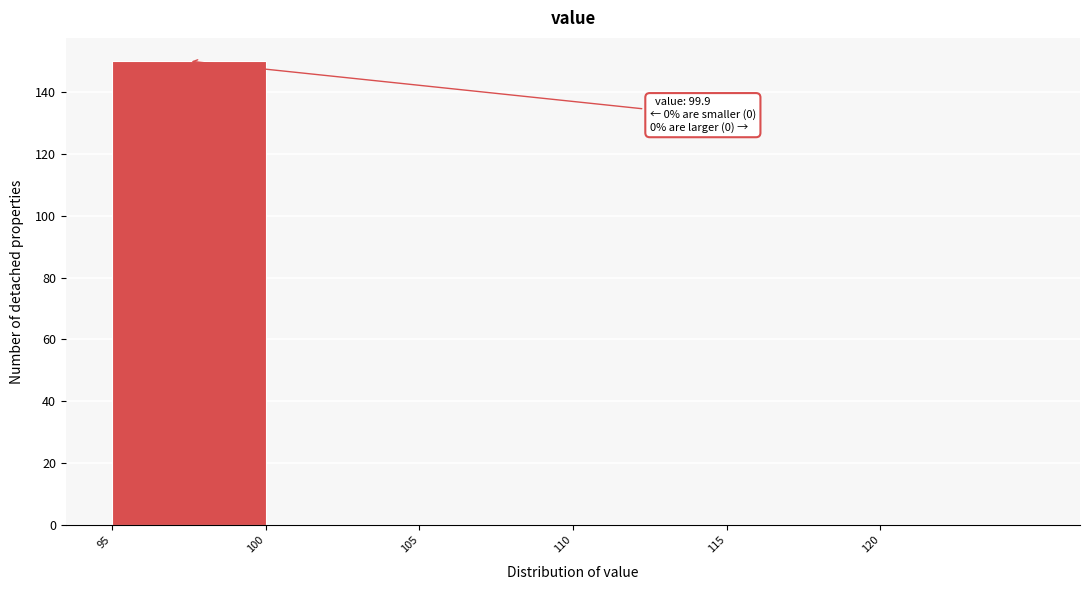

Which range on the x-axis has the tallest bar?

95 to 100